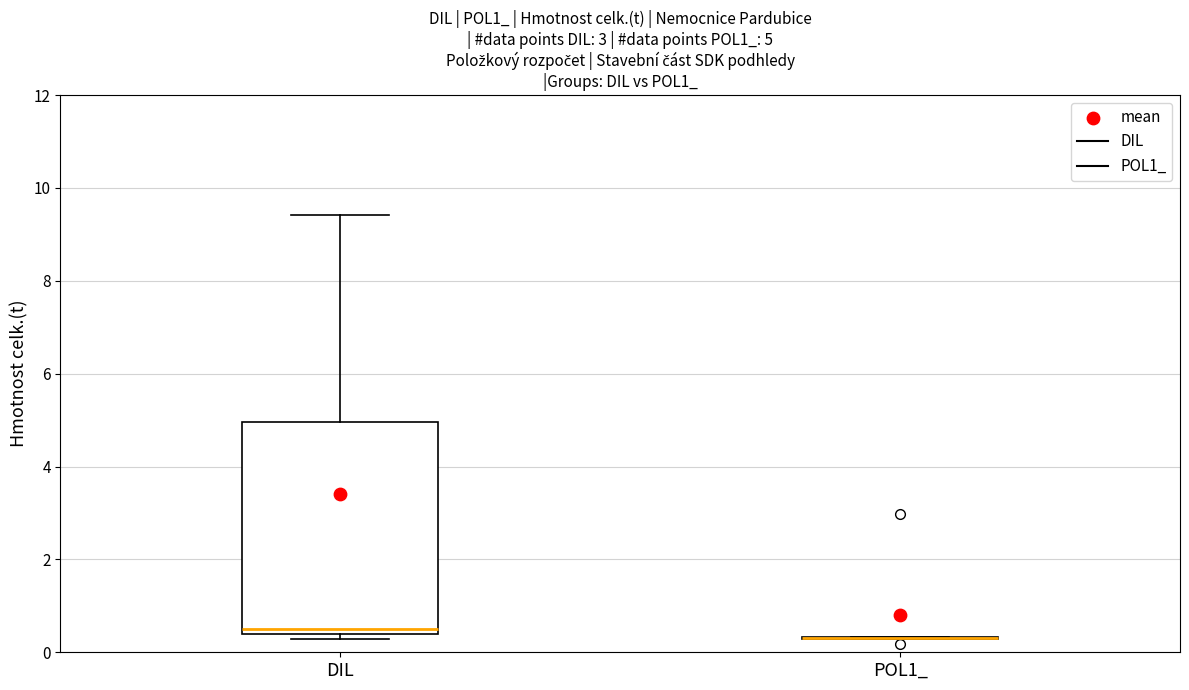

Which box is the tallest, from its lower edge to its upper edge?

DIL